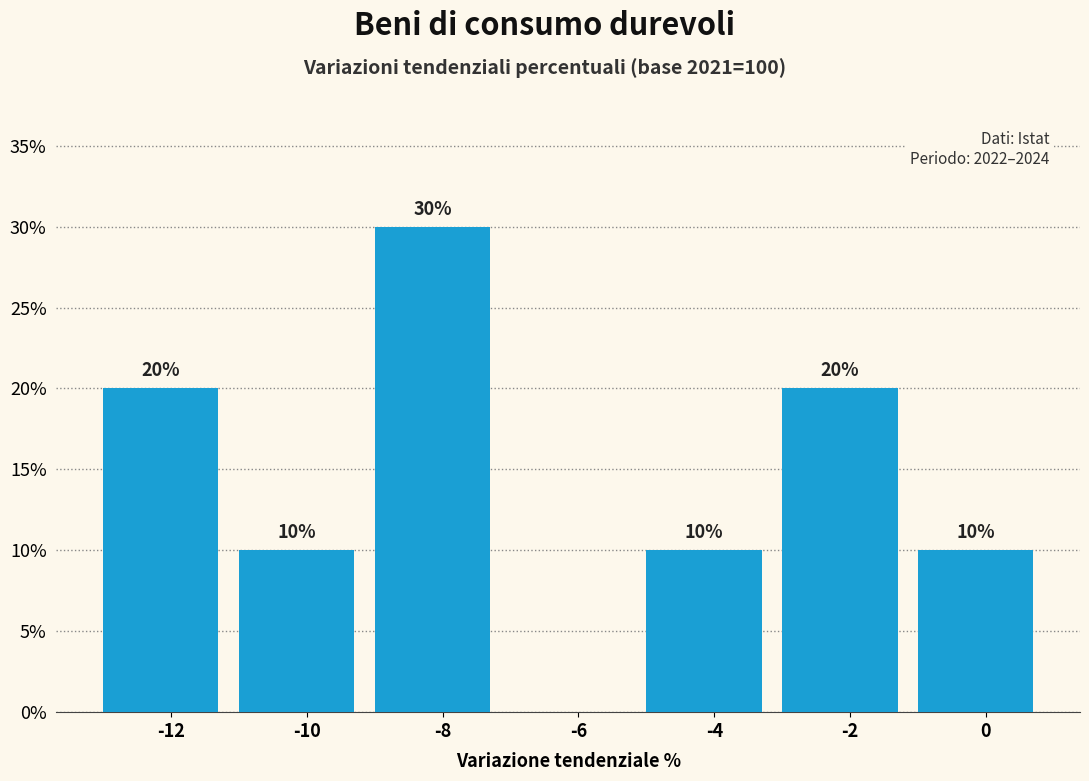

Reading left to right, extract all data points from this chart.

-12=20	-10=10	-8=30	-6=0	-4=10	-2=20	0=10